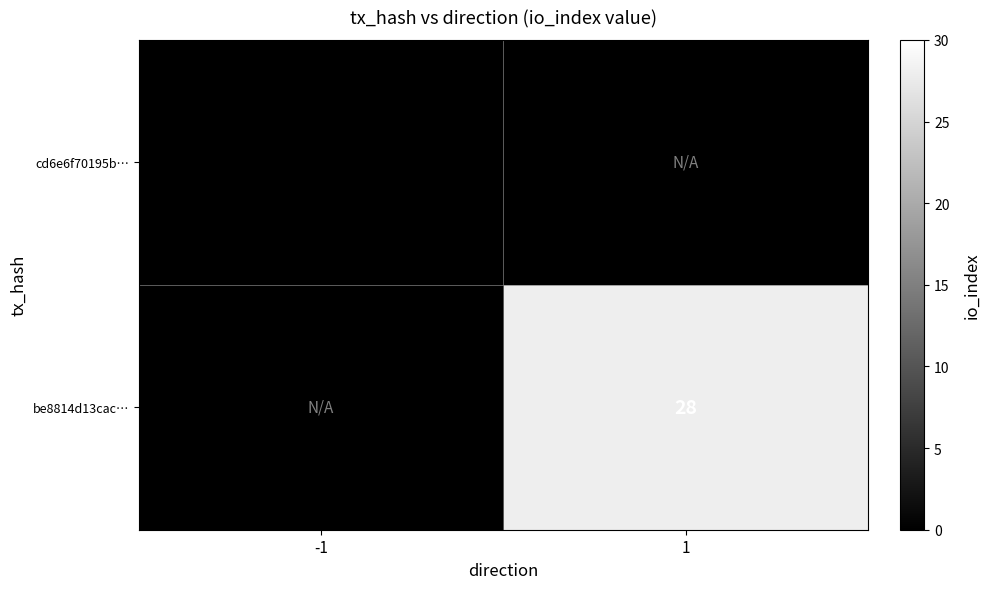

Is it true that be8814d13cac… equals 18 at 1?

False